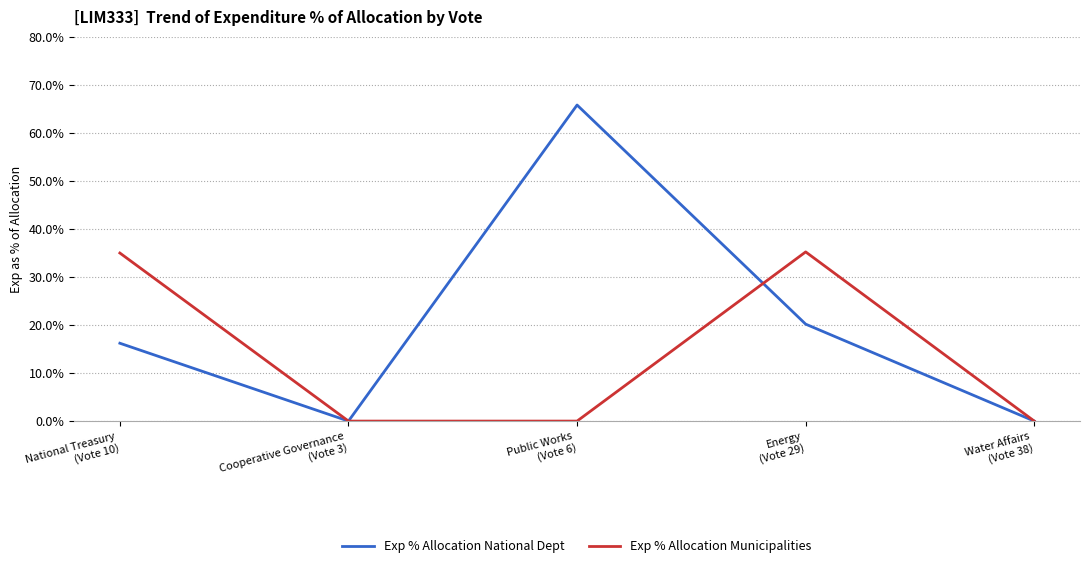

At which category is the sum across all series the highest?

Public Works
(Vote 6)